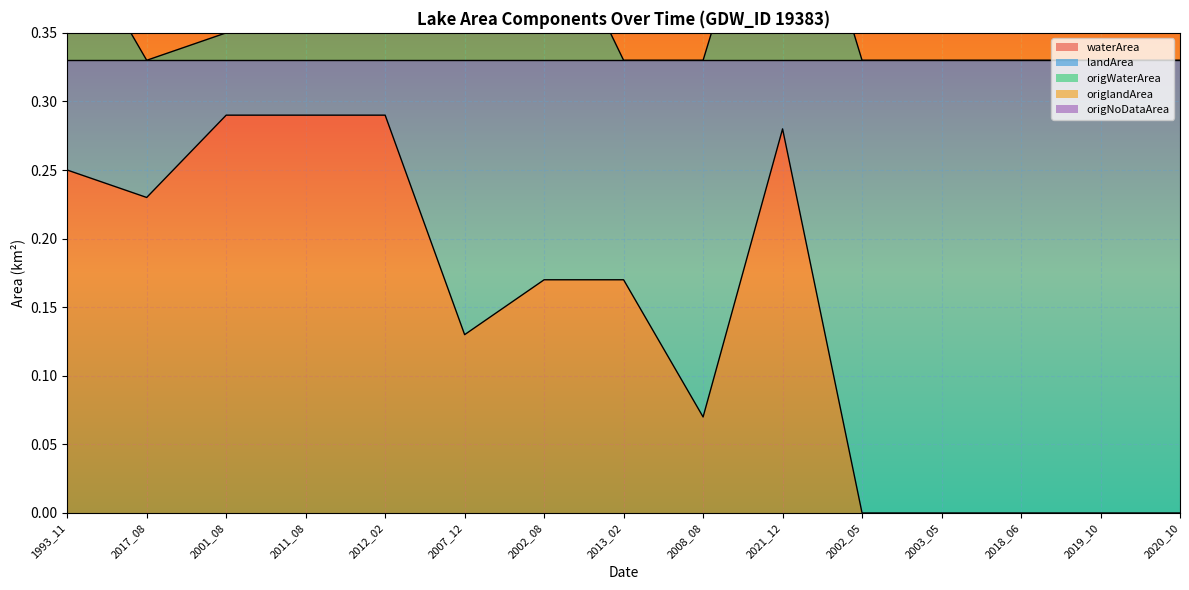

The waterArea series shows 0.3 at 2013_02. True or false?

False